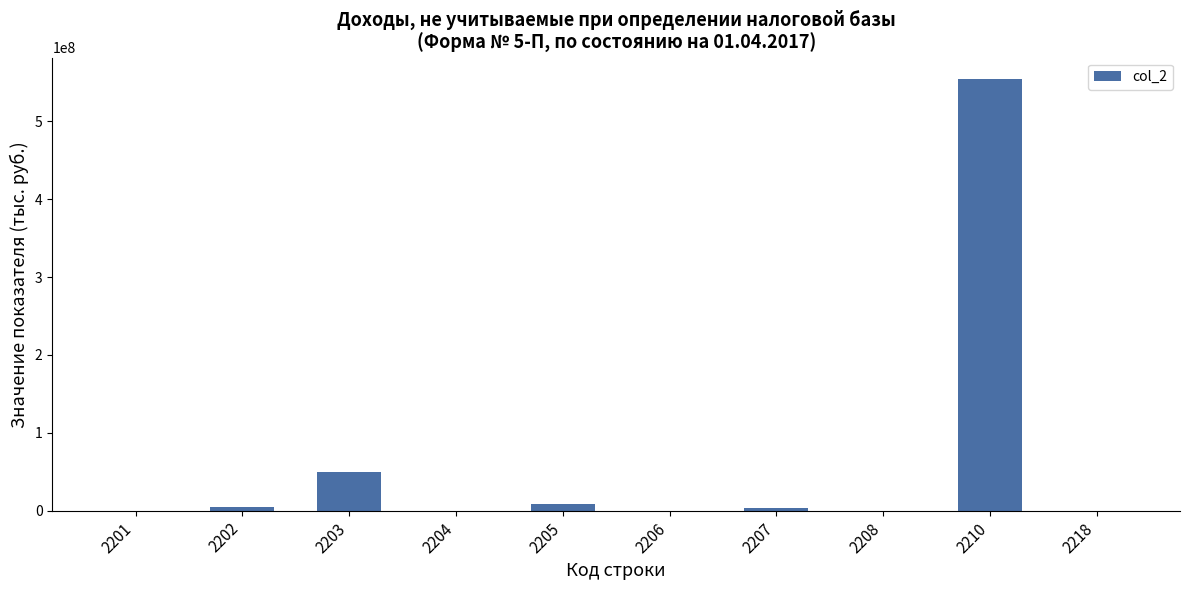

Count the number of categories in the chart.

10